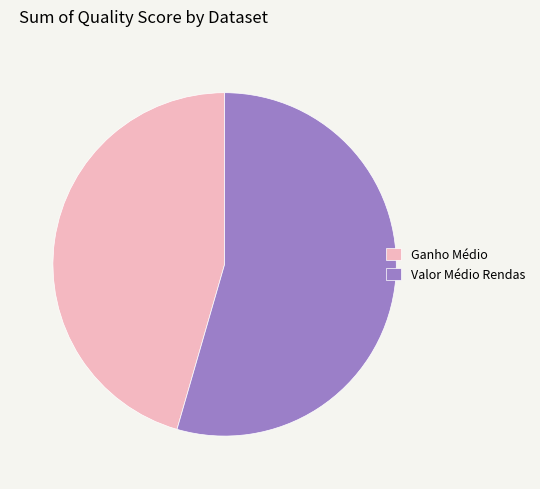

The Ganho Médio slice represents 46% of the pie. True or false?

True